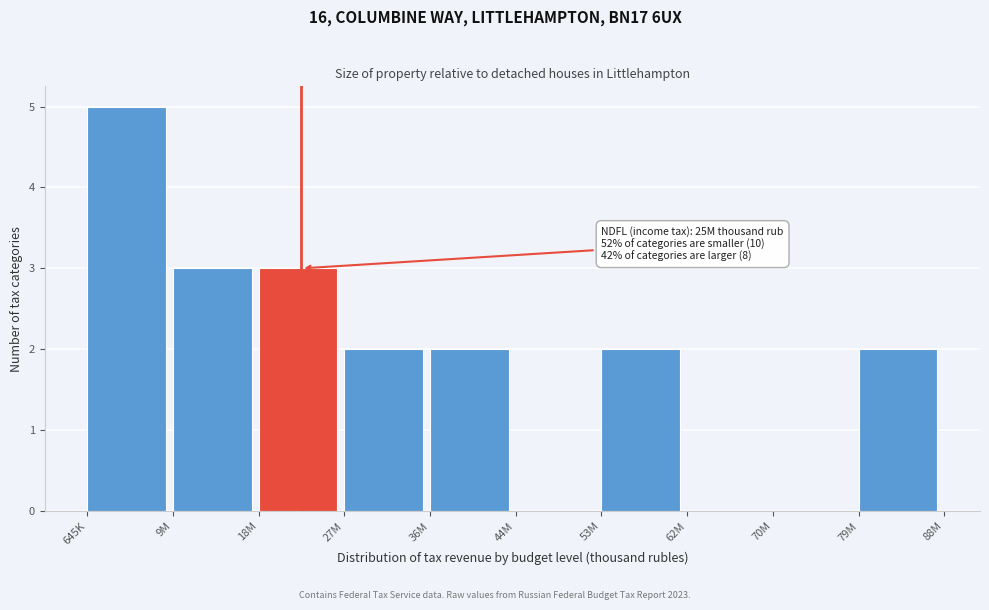

Reading left to right, list all the values displayed in this chart.

645K=5	9M=3	18M=3	27M=2	36M=2	44M=0	53M=2	62M=0	70M=0	79M=2